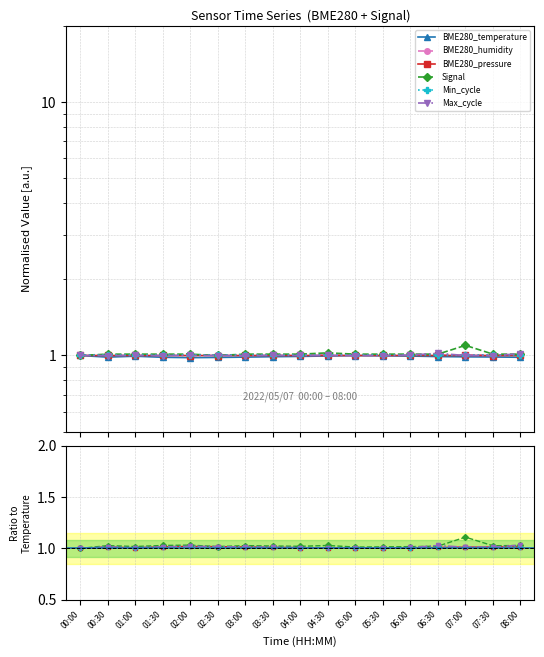

What is the lowest value of the Signal series?

1.0